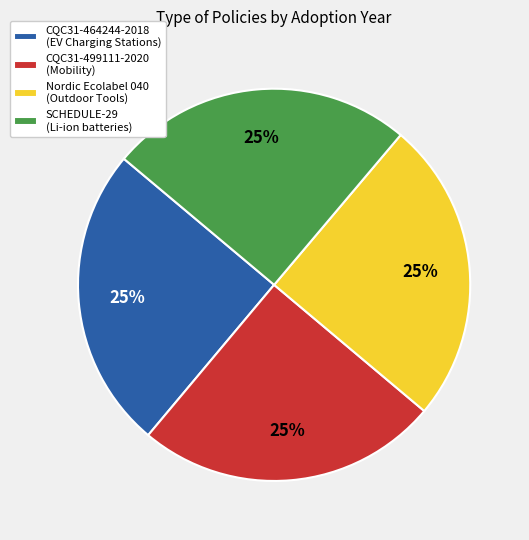

Is there any slice that represents more than half of the pie?

No